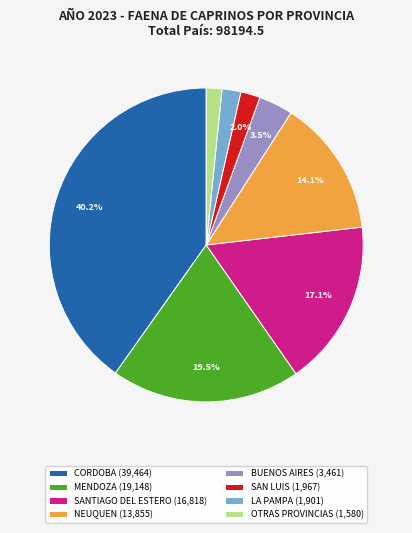

Count the number of slices in the pie.

8